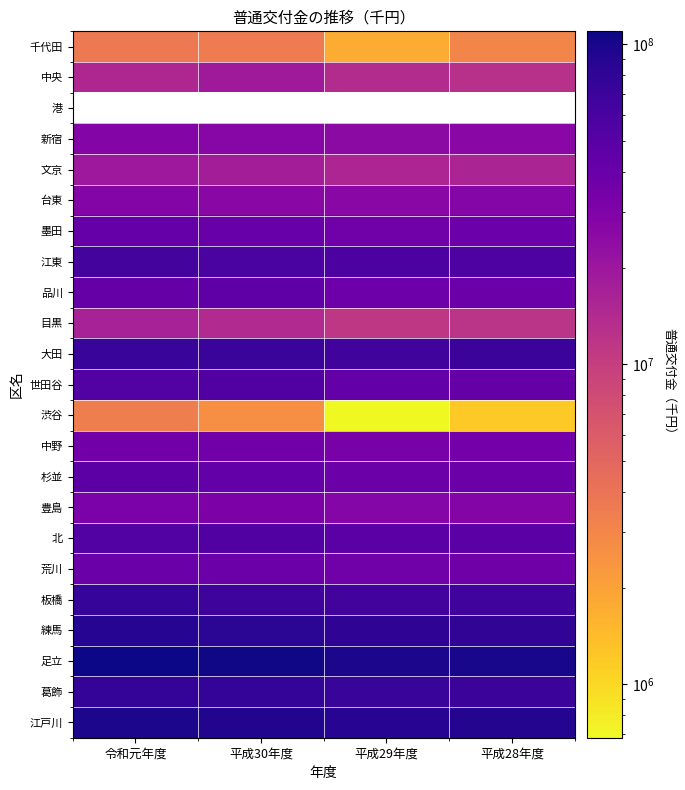

What is the smallest value displayed?

681727.0